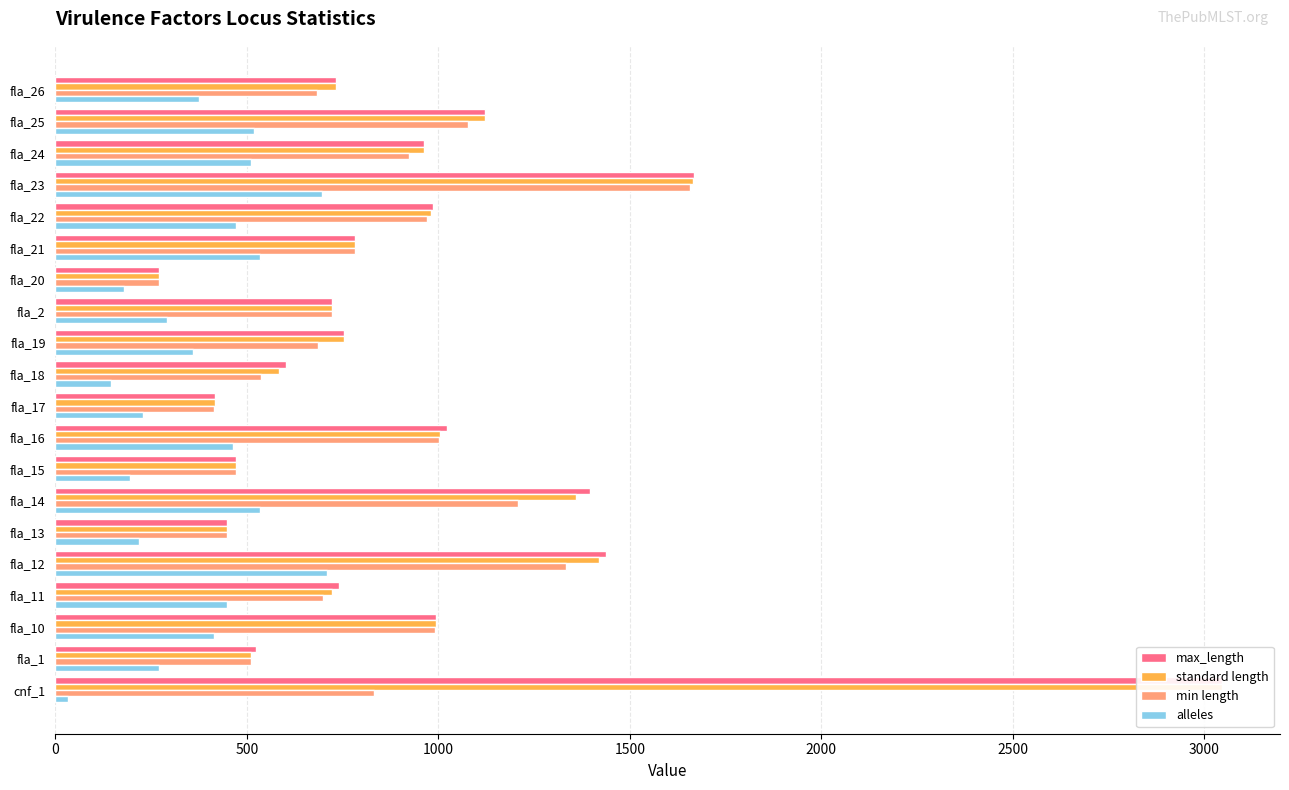

What is the difference between the second highest and minimum values in the alleles series?

661